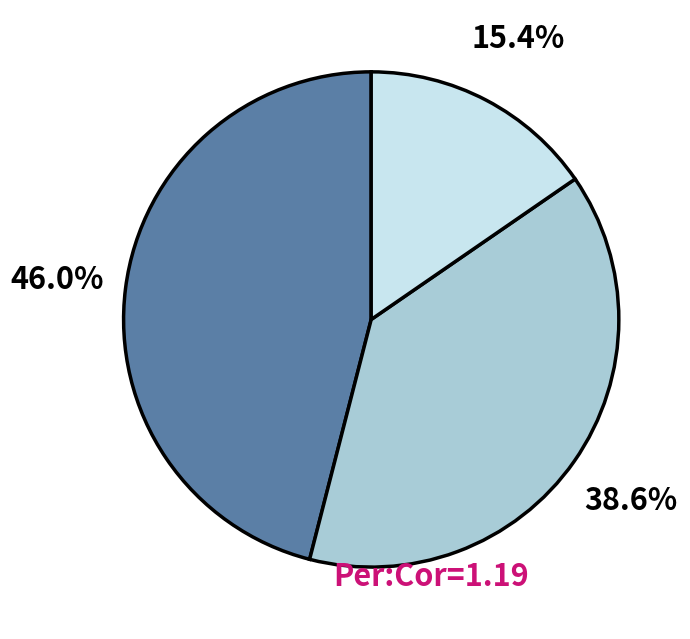

Does any single category account for the majority?

No